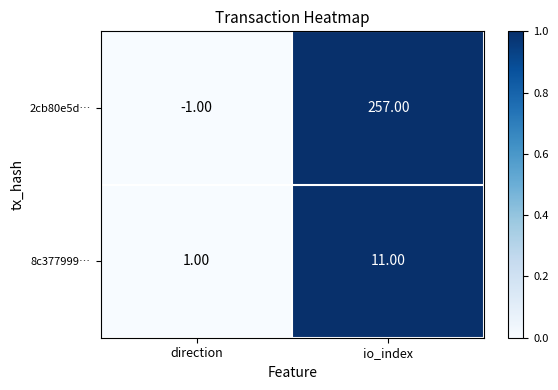

Which category has the lowest value in the 8c377999… series?

direction